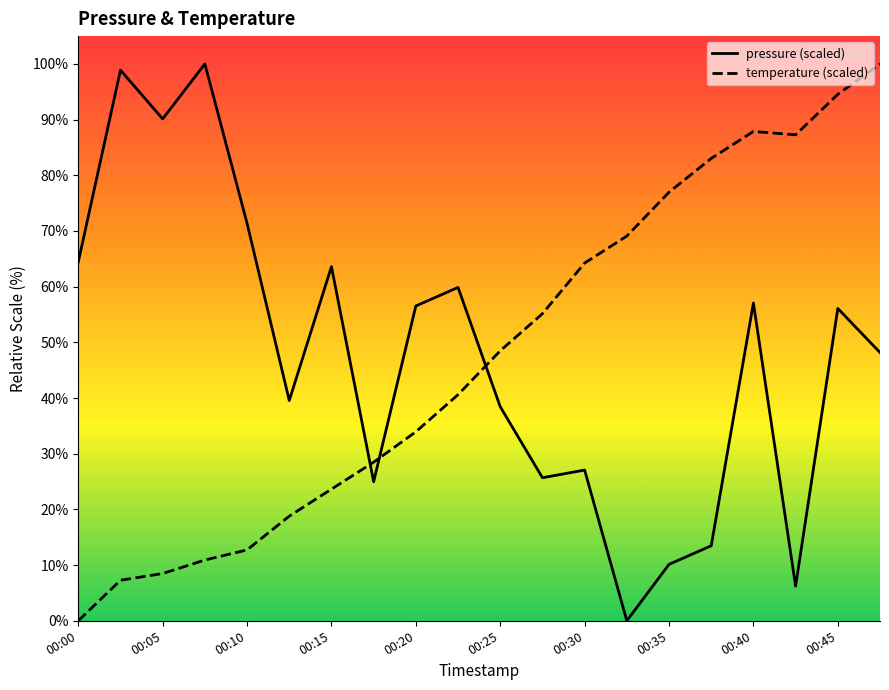

Reading left to right, list all the values displayed in this chart.

pressure: 64.4	98.9	90.1	100.0	71.4	39.6	63.6	25.0	56.5	59.9	38.4	25.7	27.1	0.0	10.1	13.5	57.1	6.2	56.1	48.2
temperature: 0.0	7.3	8.5	10.9	12.7	18.8	23.6	28.5	33.9	40.6	48.5	55.2	64.2	69.1	77.0	83.0	87.9	87.3	94.5	100.0